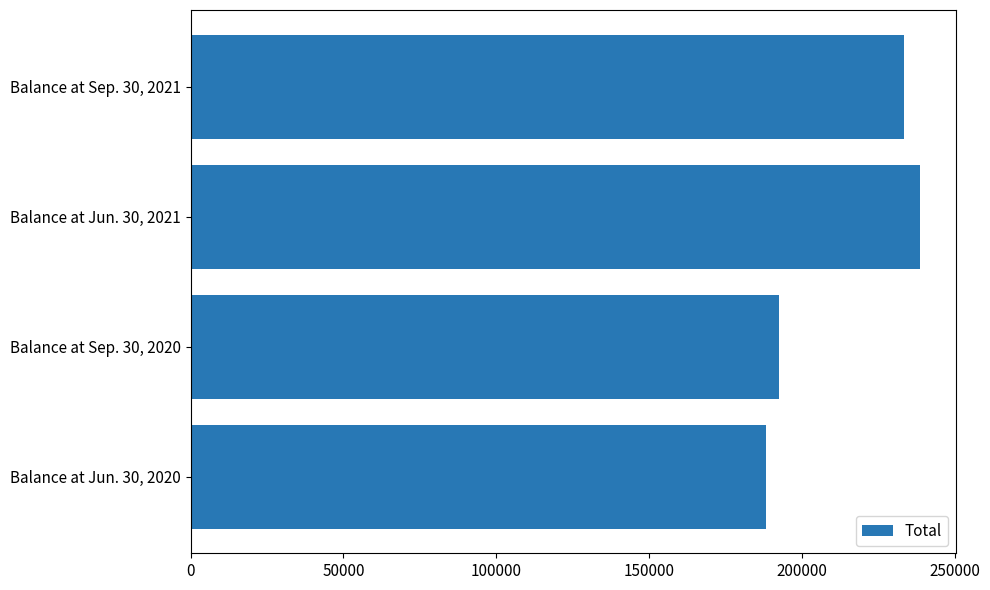

What is the sum of the values at Balance at Sep. 30, 2021 and Balance at Jun. 30, 2021?

471834